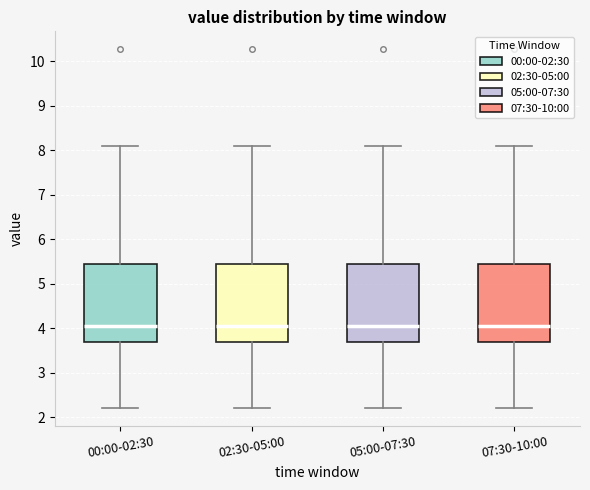

Where does the lower whisker of the box for 05:00-07:30 end on the y-axis? The values are not printed on the chart, so give them approximately, as read against the axis.

2.2